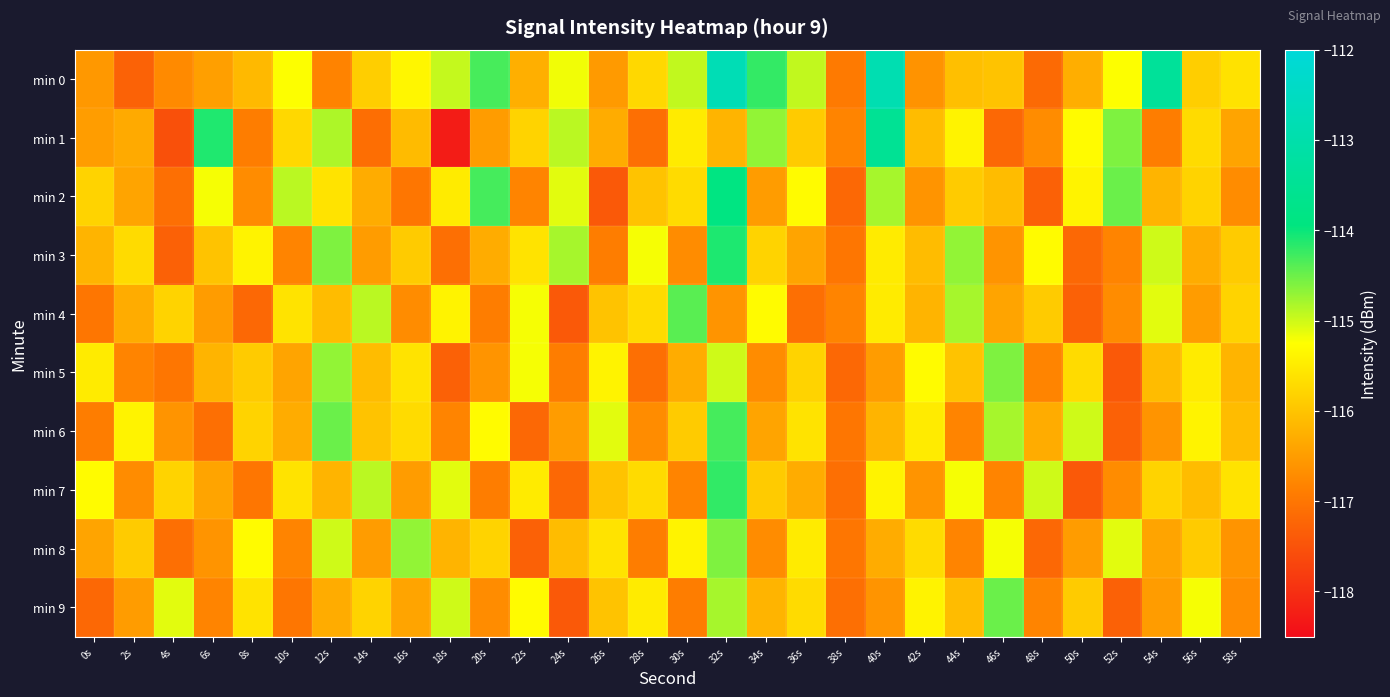

At which category is the sum across all series the highest?

32s